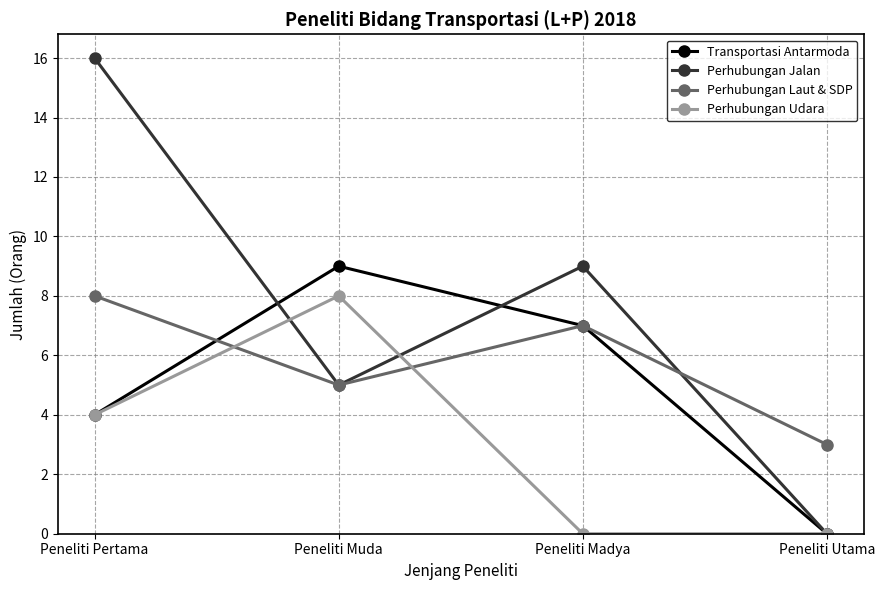

Between which two adjacent categories do Perhubungan Udara and Perhubungan Laut & SDP first intersect?

Peneliti Pertama and Peneliti Muda